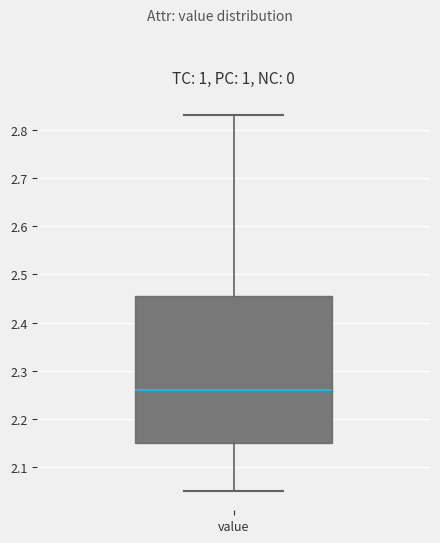

Where does the lower whisker of the box for value end on the y-axis? The values are not printed on the chart, so give them approximately, as read against the axis.

2.05